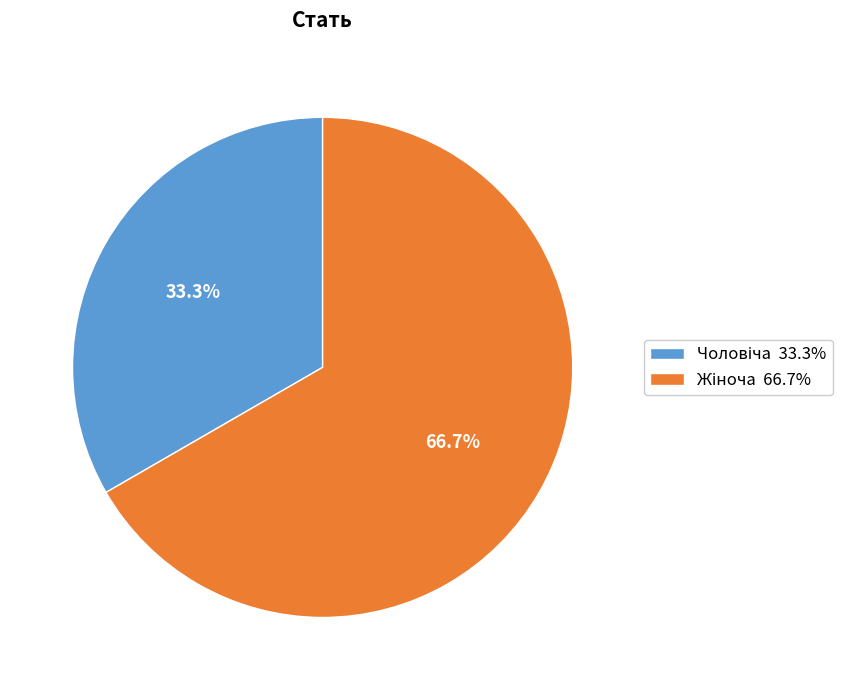

Does any single category account for the majority?

Yes